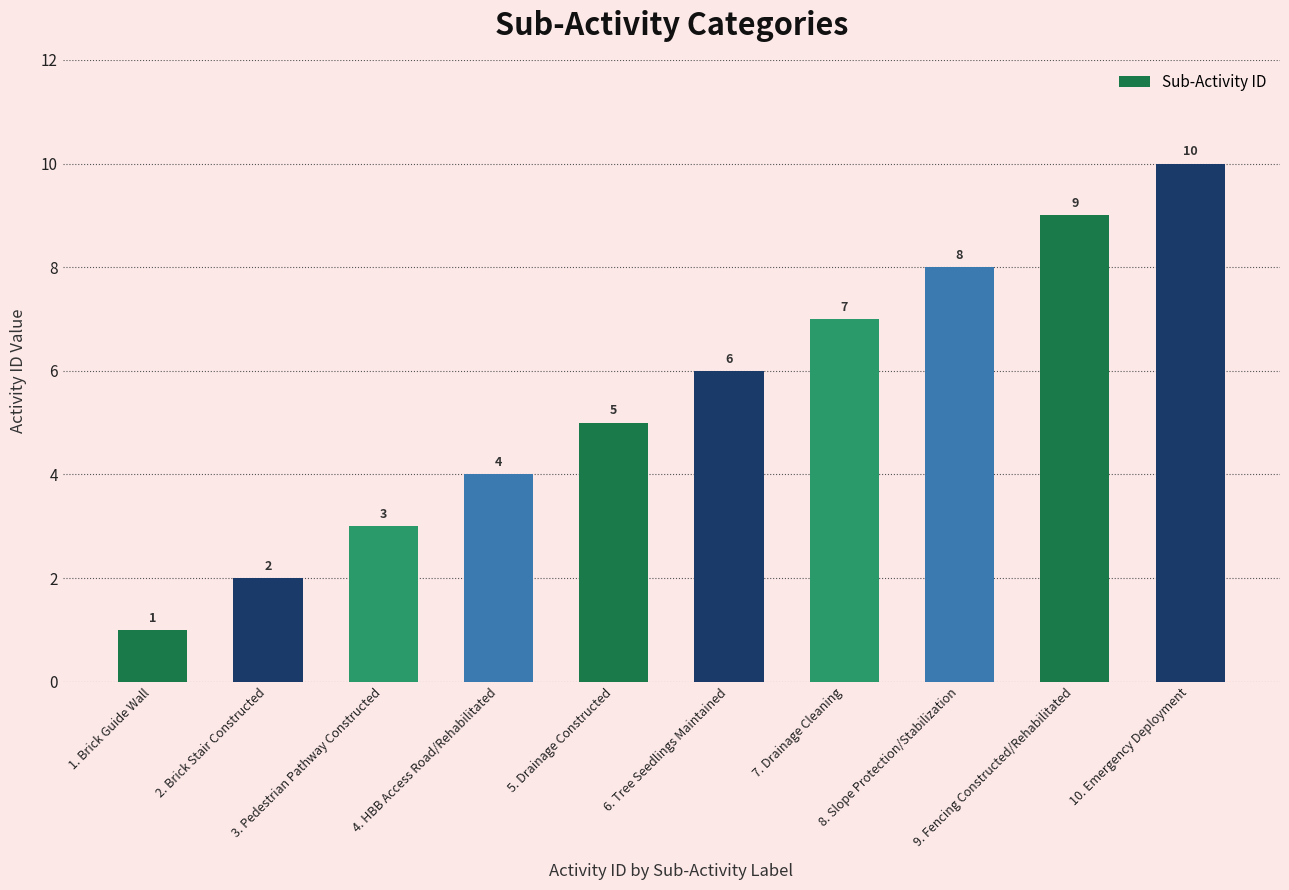

Approximately how many times larger is the value at 1. Brick Guide Wall compared to 3. Pedestrian Pathway Constructed?

0.3